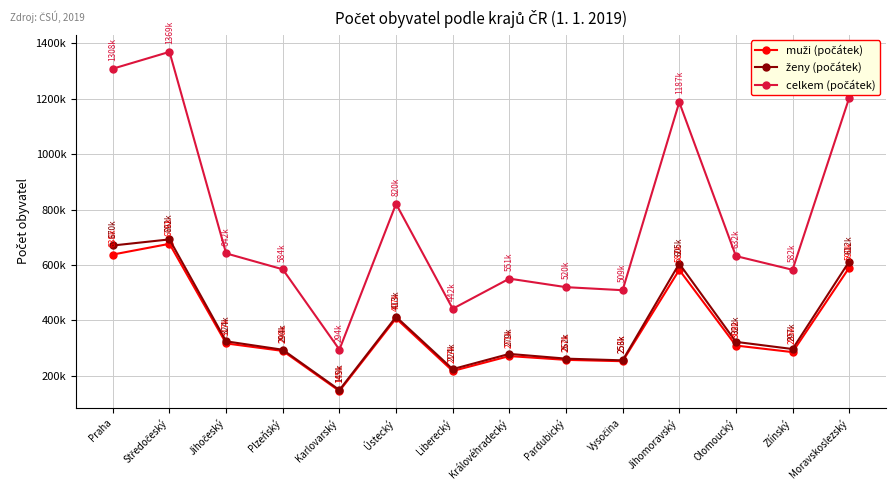

Reading right to left, extract all data points from this chart.

muži (počátek): 590516	285883	309620	582516	253061	257948	271591	217791	407395	145674	290226	317268	676696	638009
ženy (počátek): 612783	297038	322872	605151	256213	262368	279430	224565	413394	149222	294446	324865	692636	670623
celkem (počátek): 1203299	582921	632492	1187667	509274	520316	551021	442356	820789	294896	584672	642133	1369332	1308632